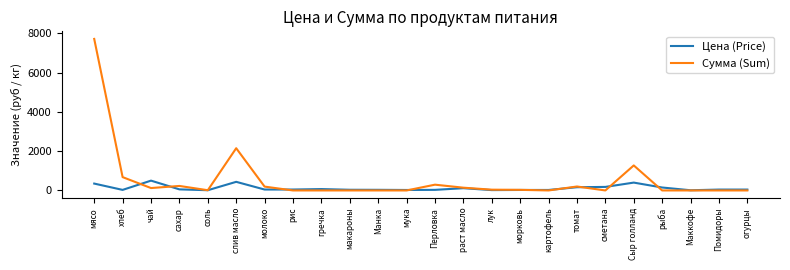

Is this an area chart (filled region under the line)?

No